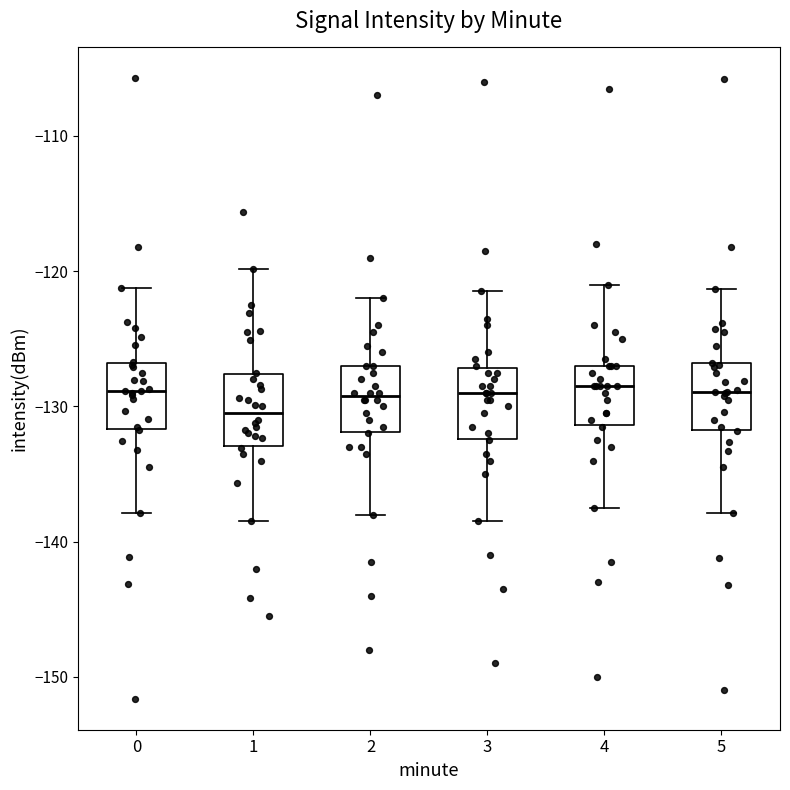

Which box's median line is the lowest?

1